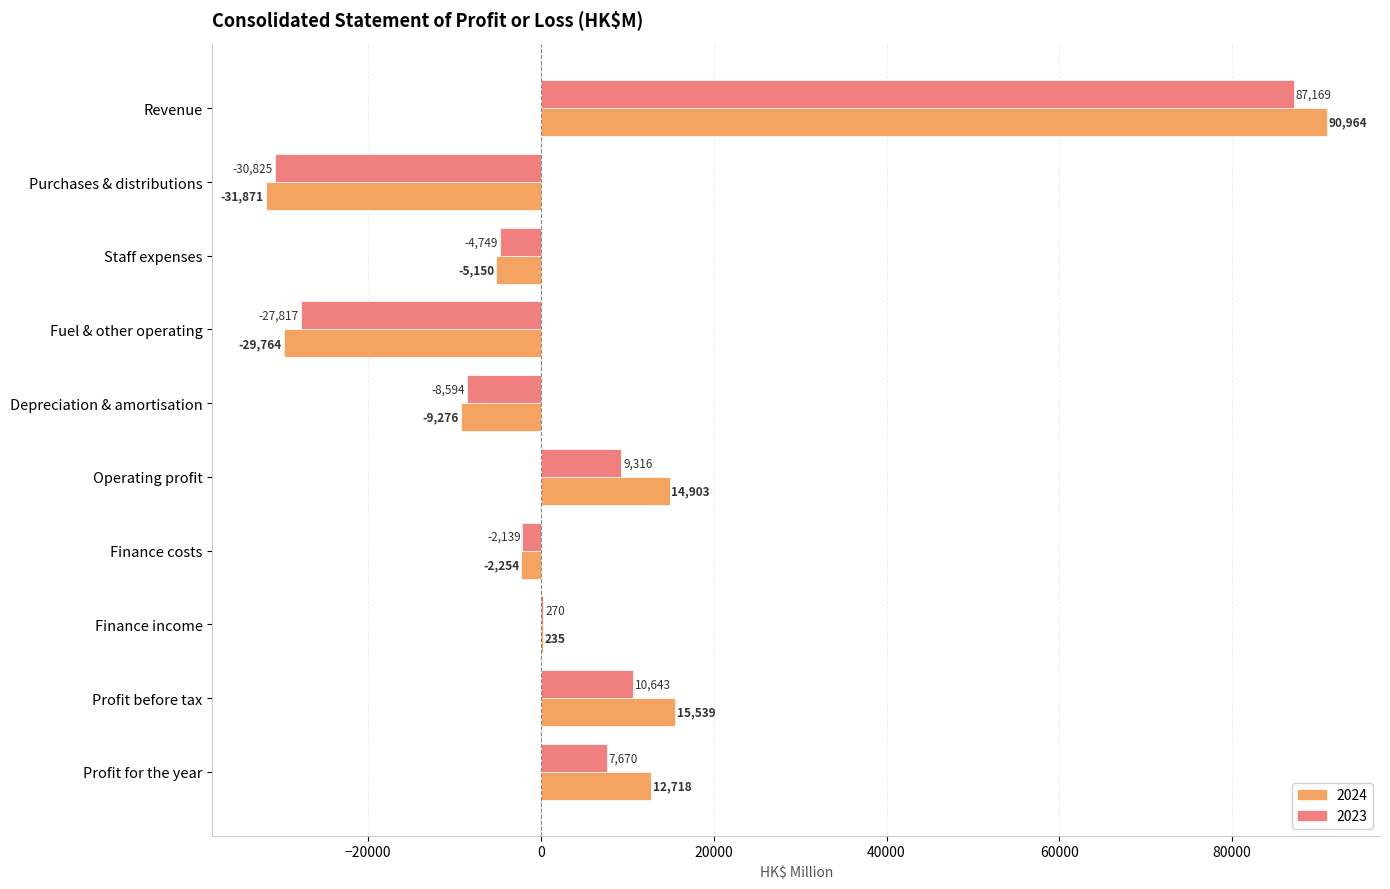

What is the greatest value displayed?

90964